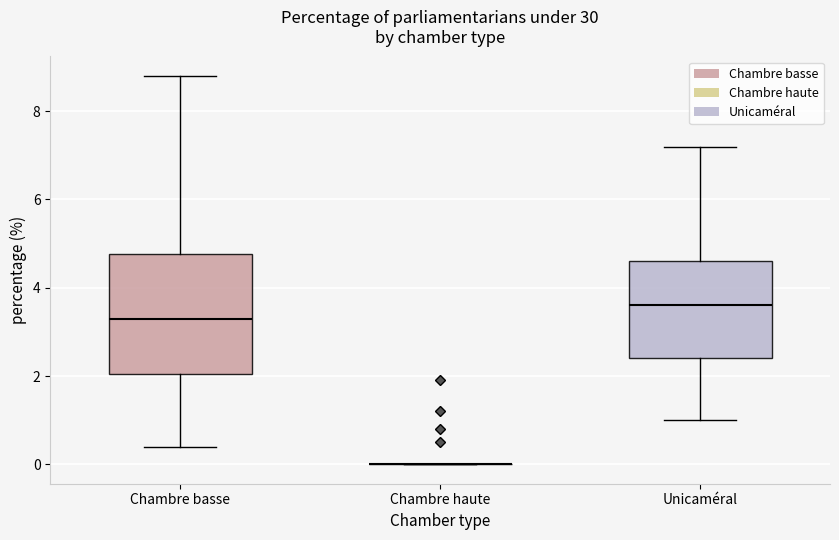

Reading left to right, read every box against the y-axis: the position of its median line, the range the box covers, and the ends of its whiskers. The values are not printed on the chart, so give them approximately, as read against the axis.

Chambre basse: median 3.4, box 2.0 to 4.8, whiskers 0.4 to 8.8
Chambre haute: box collapsed to a line at 0.0, whiskers 0.0 to 0.0
Unicaméral: median 3.6, box 2.4 to 4.6, whiskers 1.0 to 7.2